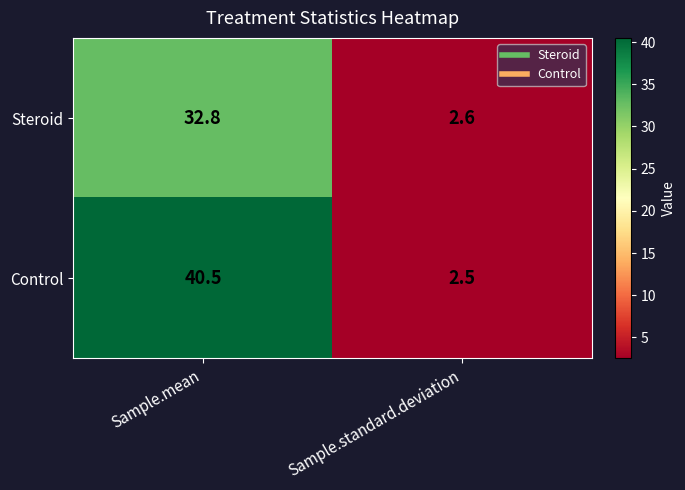

Which category has the lowest value across all series?

Sample.standard.deviation